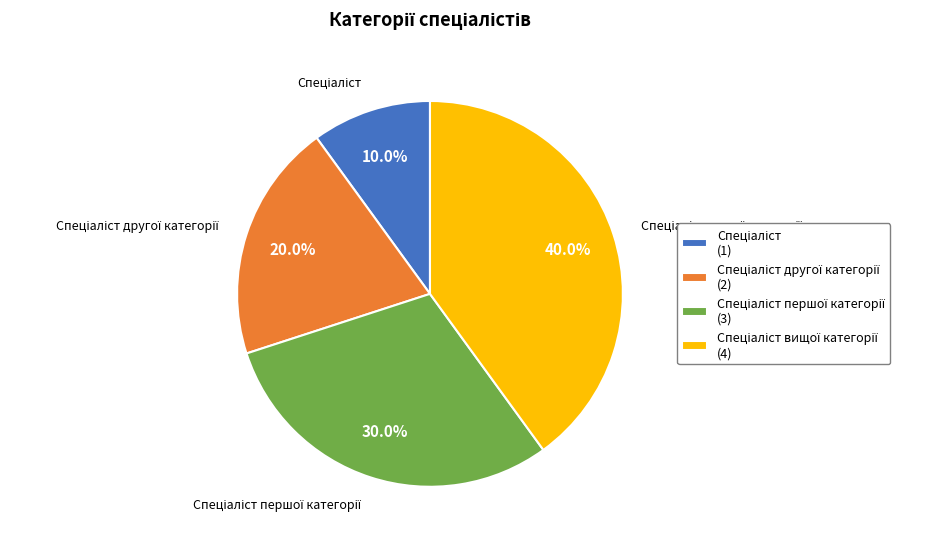

How many segments does this pie chart have?

4